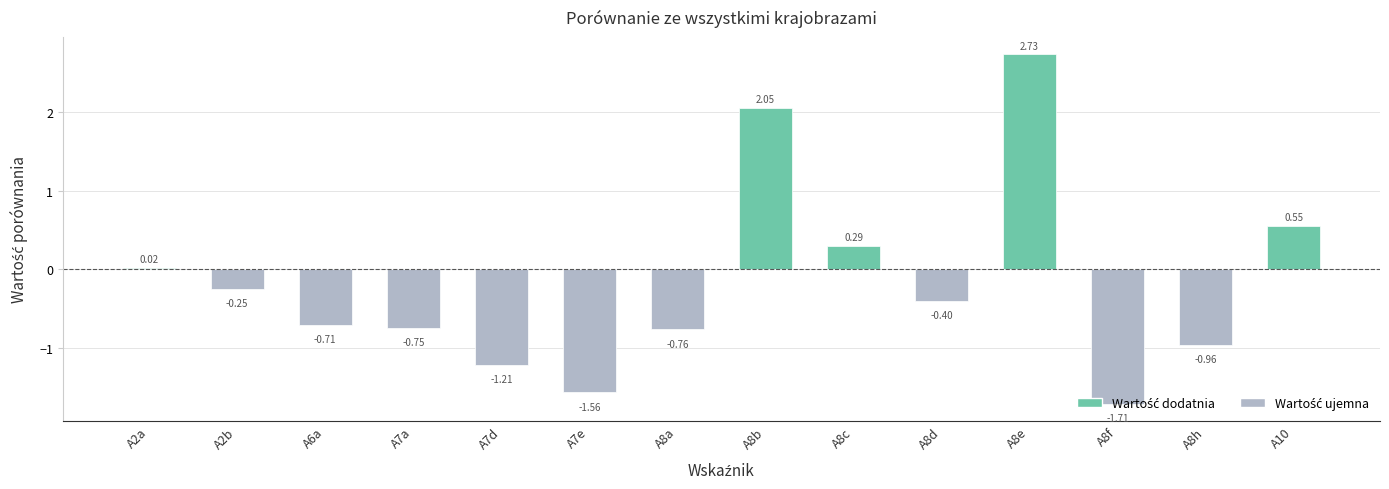

What position from the right is A8f?

3